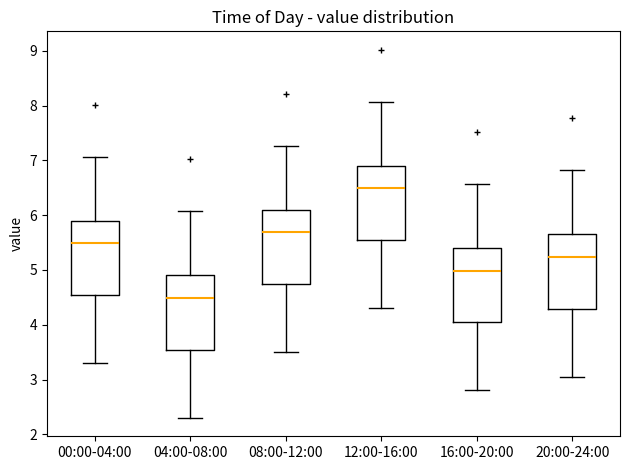

Reading left to right, read every box against the y-axis: the position of its median line, the range the box covers, and the ends of its whiskers. The values are not printed on the chart, so give them approximately, as read against the axis.

00:00-04:00: median 5.5, box 4.5 to 5.9, whiskers 3.3 to 7.1
04:00-08:00: median 4.5, box 3.5 to 4.9, whiskers 2.3 to 6.1
08:00-12:00: median 5.7, box 4.7 to 6.1, whiskers 3.5 to 7.3
12:00-16:00: median 6.5, box 5.5 to 6.9, whiskers 4.3 to 8.1
16:00-20:00: median 5.0, box 4.0 to 5.4, whiskers 2.8 to 6.6
20:00-24:00: median 5.2, box 4.3 to 5.7, whiskers 3.1 to 6.8